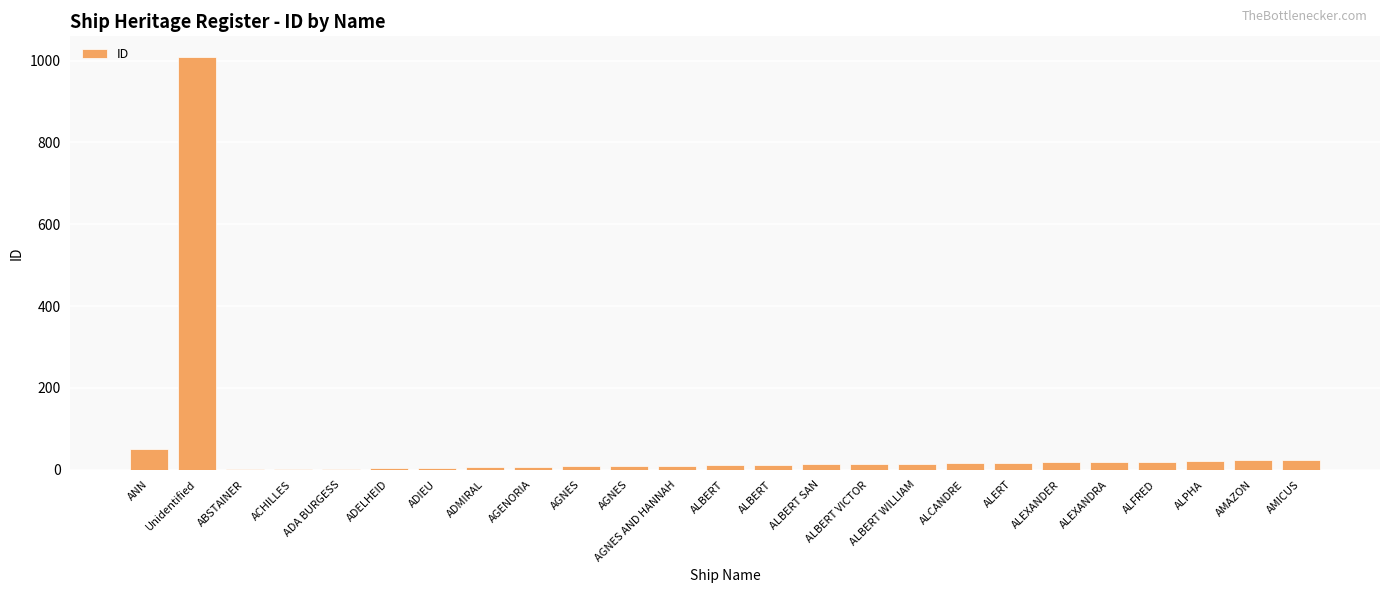

How many series are shown in this chart?

1